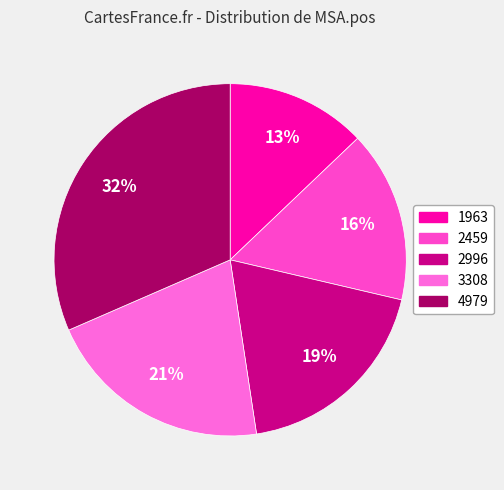

Does 3308 represent more than half of the total?

No